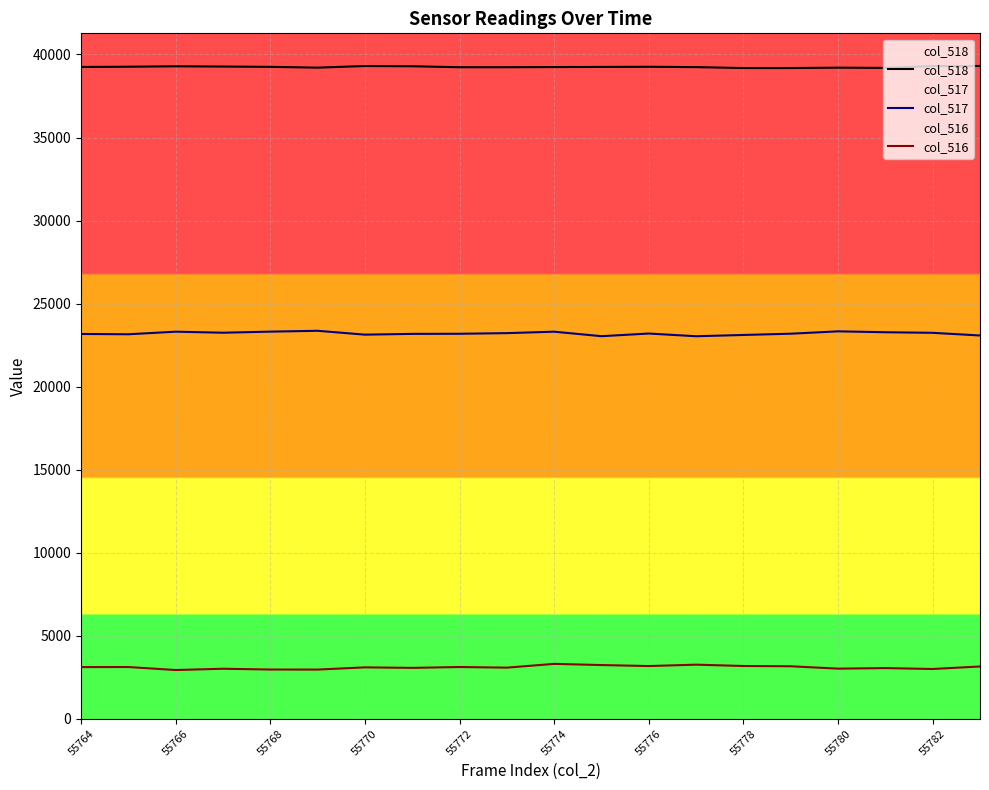

The col_517 series shows 13996 at 55778. True or false?

False